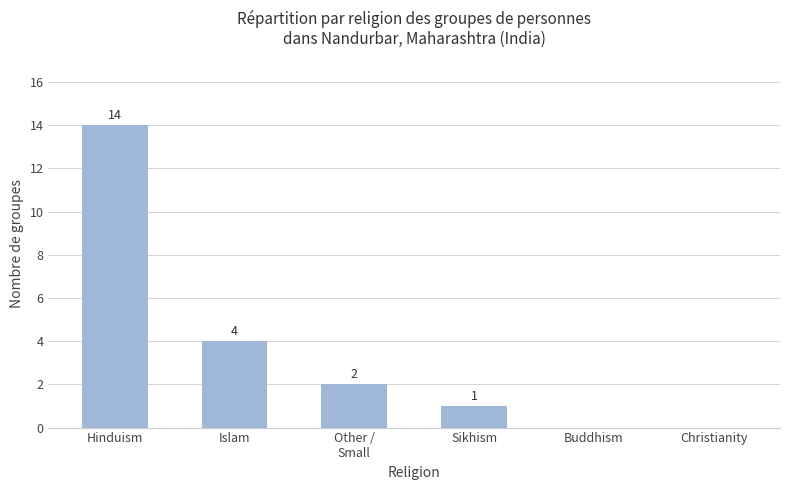

What is the ratio of the value at Hinduism to the value at Sikhism?

14.0